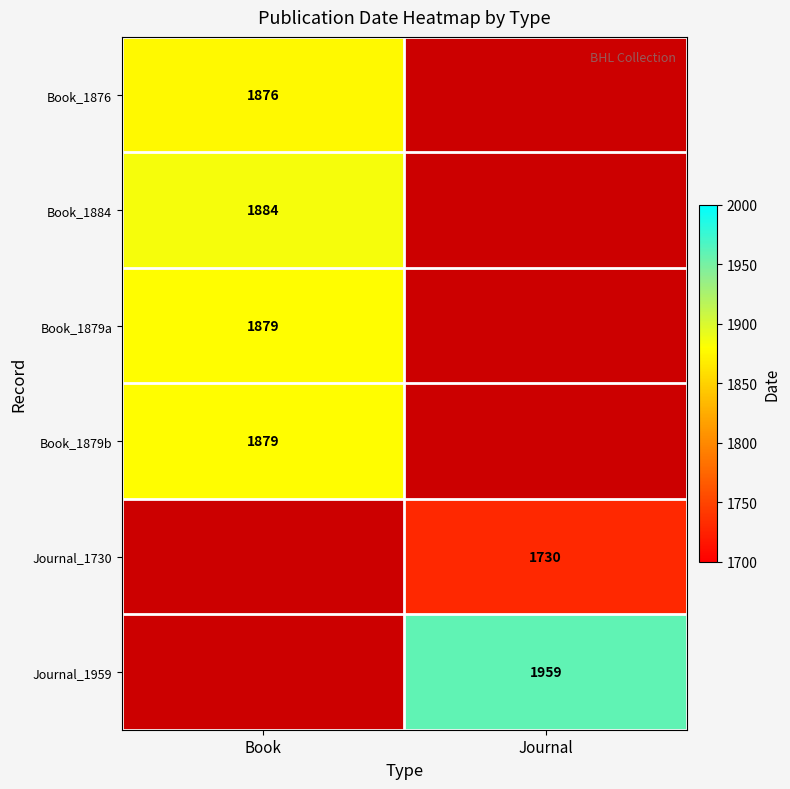

The value of Journal_1959 at Journal is 1042. True or false?

False